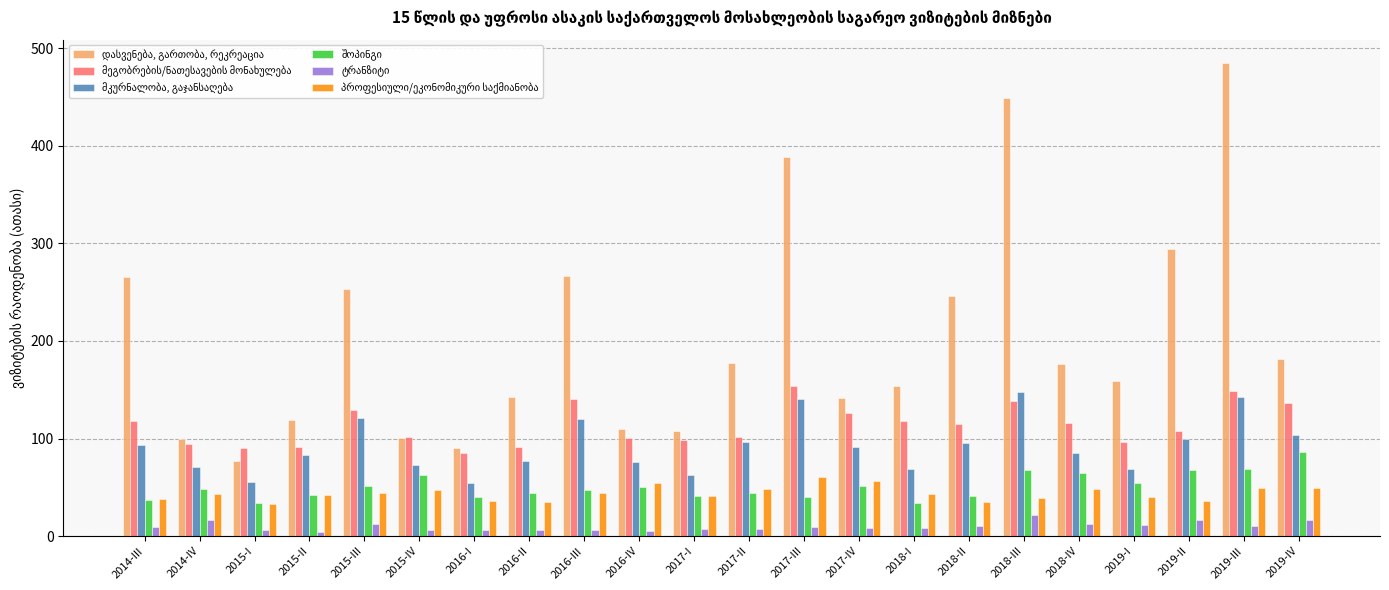

What is the label of the 11th bar from the left?

2017-I